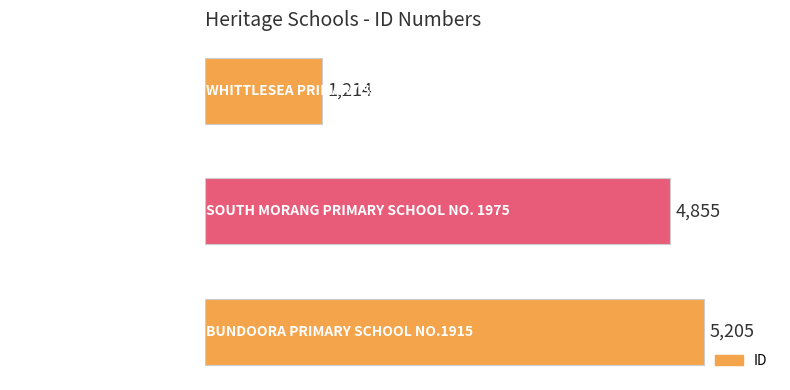

How many series are shown in this chart?

1